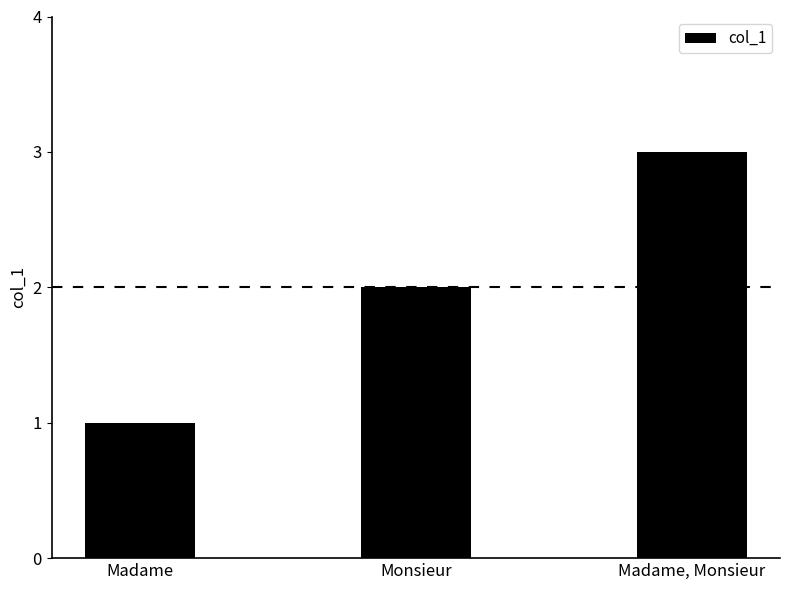

What is the smallest value displayed?

1